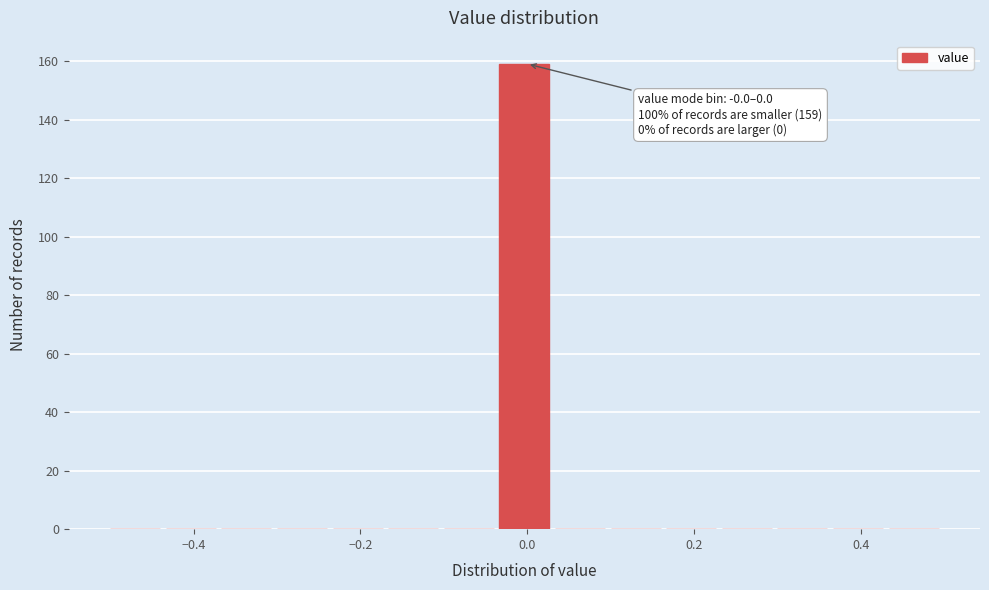

Read against the x-axis, roughly where is the centre of the tallest bar?

0.00